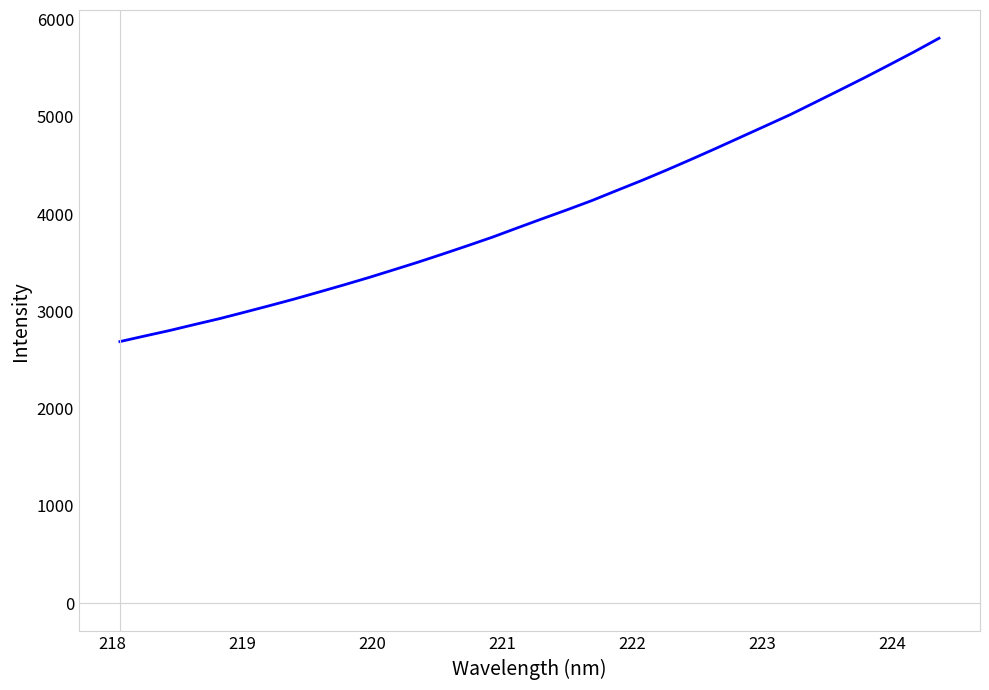

Does the chart display data point markers on the line(s)?

No